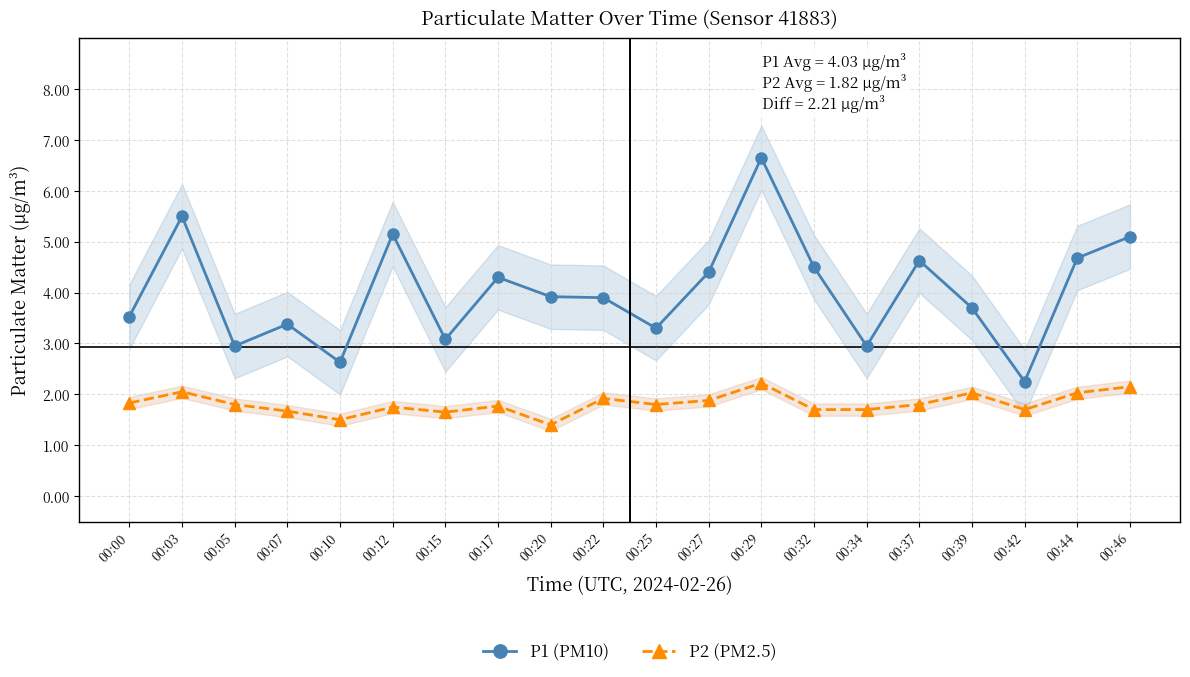

What is the minimum value shown in the chart?

1.4